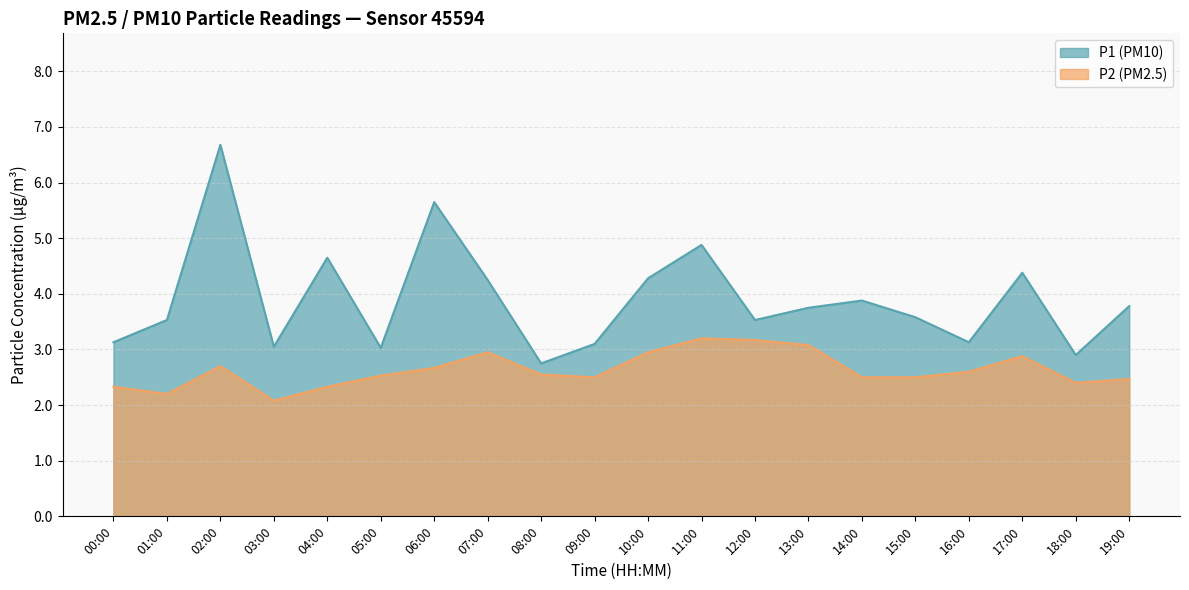

Which label corresponds to the largest value in the chart?

02:00